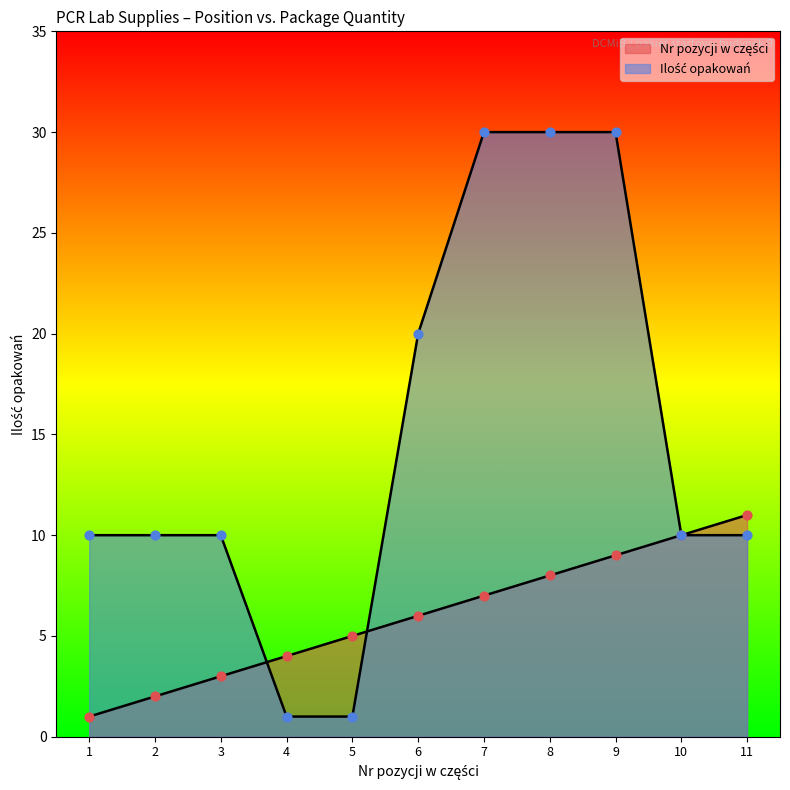

At how many categories does at least one series exceed 5?

9